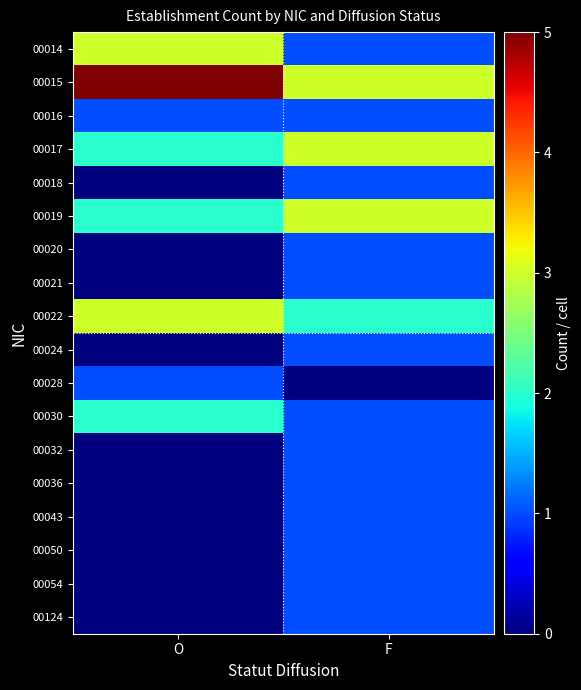

What is the difference between the highest and lowest values at O?

5